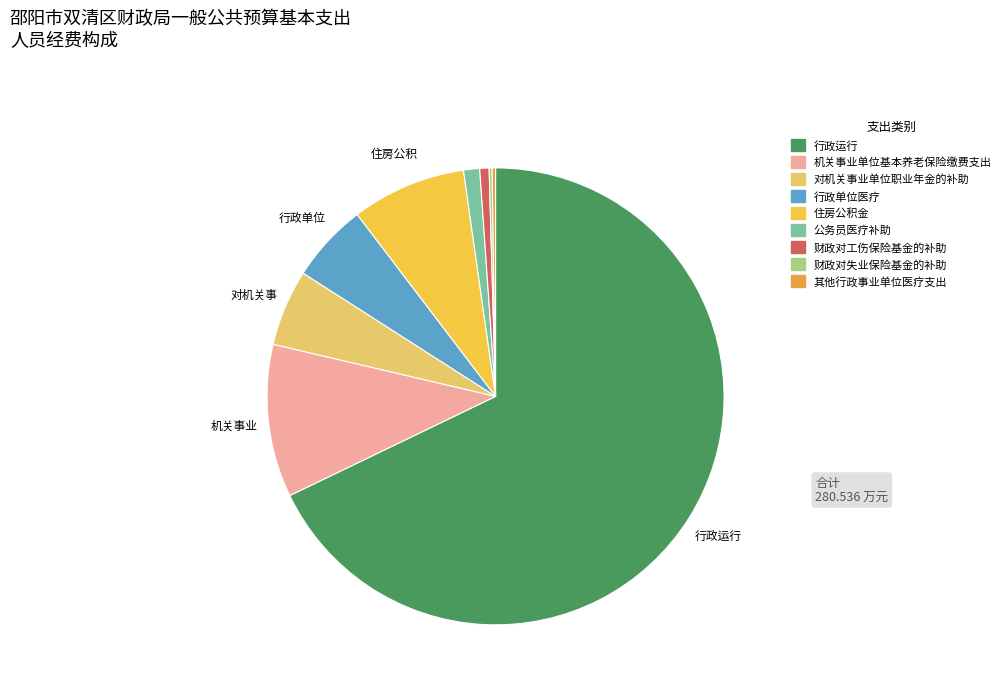

The 住房公积金 slice represents 8% of the pie. True or false?

True